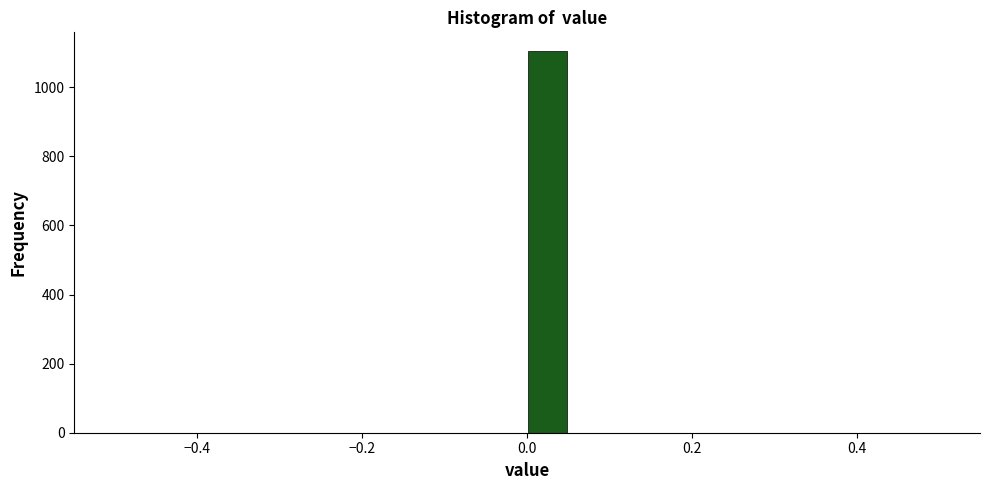

Around what value on the x-axis is the tallest bar? Give the approximate position of its centre, as read against the axis.

0.02